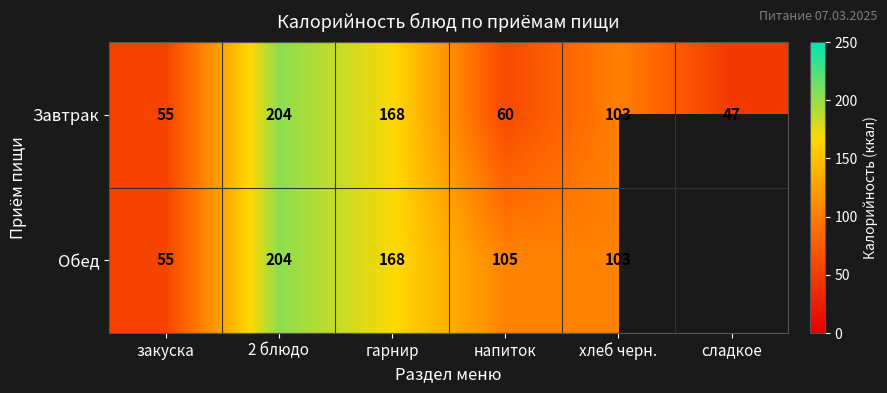

What is the difference between the maximum and minimum values in the Завтрак series?

157